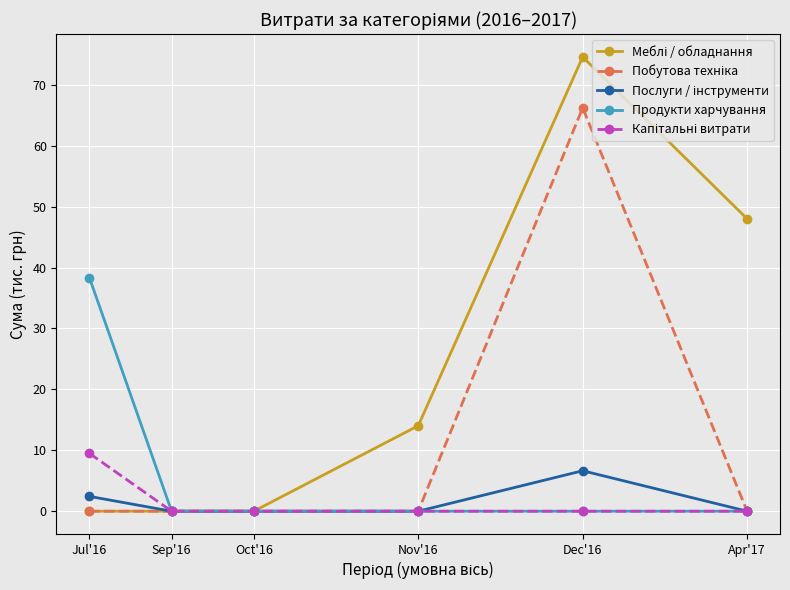

How many lines are shown in the chart?

5